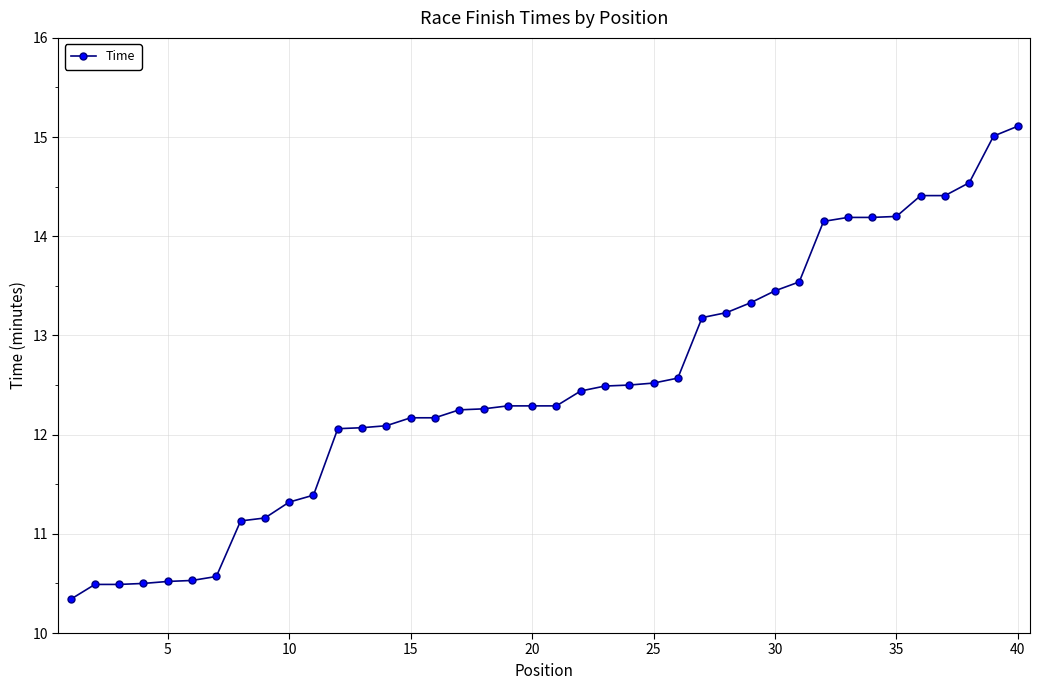

What is the value of the 28th point from the left?

13.2